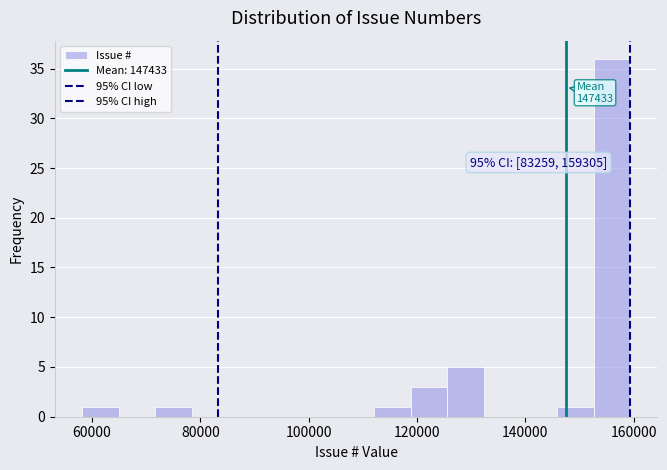

Read against the x-axis, roughly where is the centre of the tallest bar?

156000